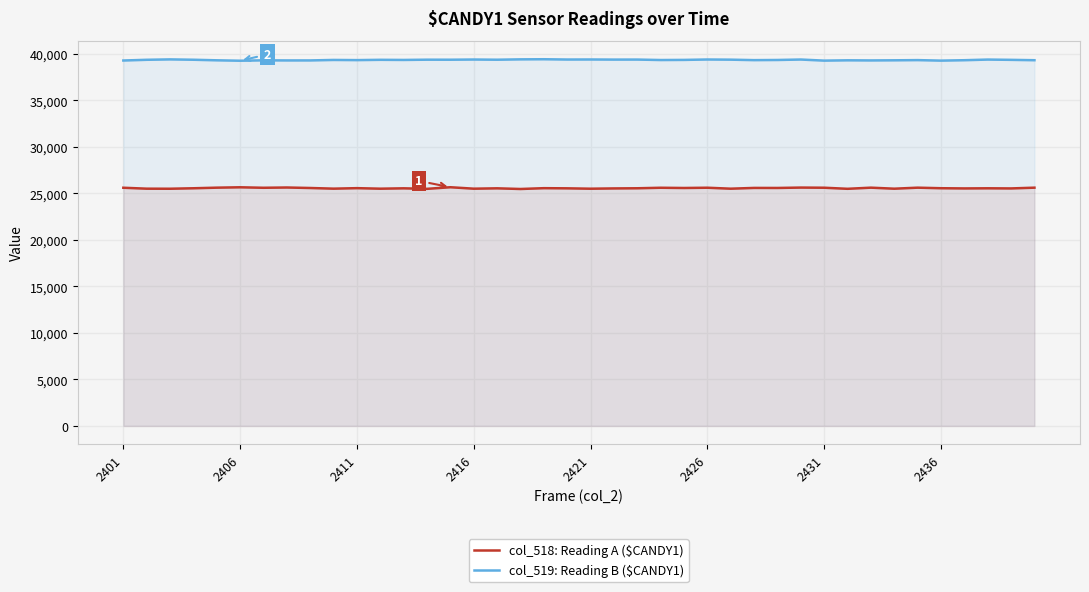

True or false: col_519: Reading B ($CANDY1) has more than 2 interior local peaks.

True